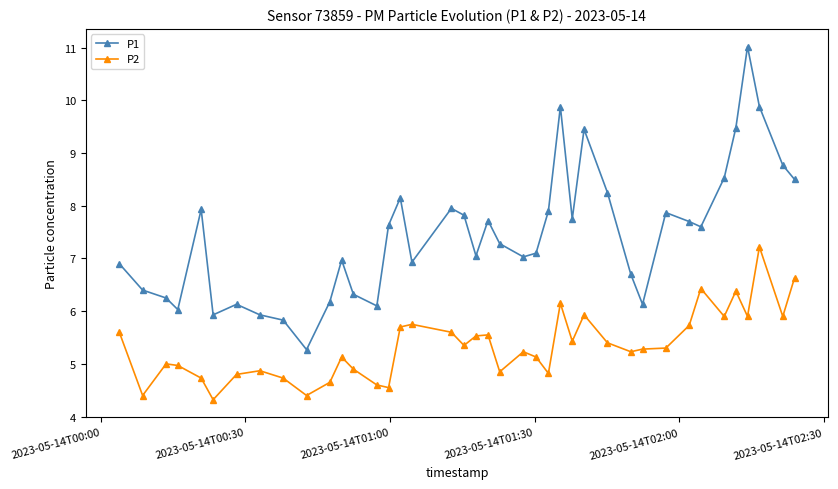

What is the maximum value for P1?

11.0